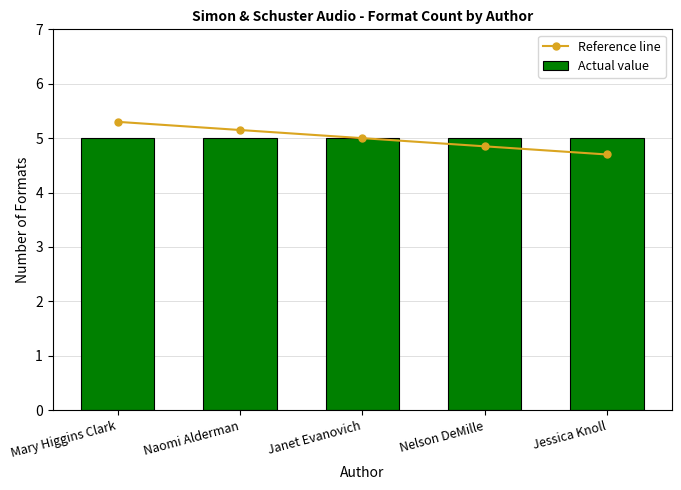

Reading left to right, what are all the values shown in this chart?

Reference line: Mary Higgins Clark=5.3	Naomi Alderman=5.2	Janet Evanovich=5.0	Nelson DeMille=4.8	Jessica Knoll=4.7
Actual value: Mary Higgins Clark=5.0	Naomi Alderman=5.0	Janet Evanovich=5.0	Nelson DeMille=5.0	Jessica Knoll=5.0